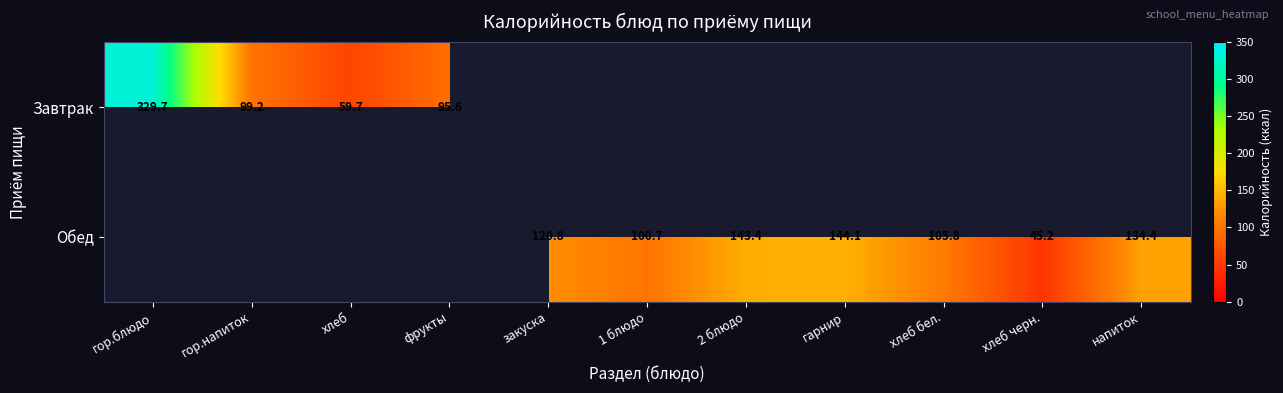

The Обед series shows 45.2 at хлеб черн.. True or false?

True